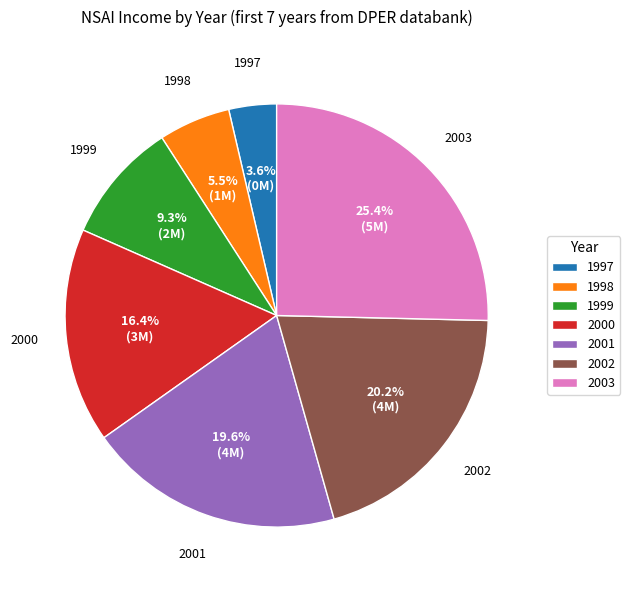

To the nearest percent, what is the difference between the largest and smallest slice percentages?

22%